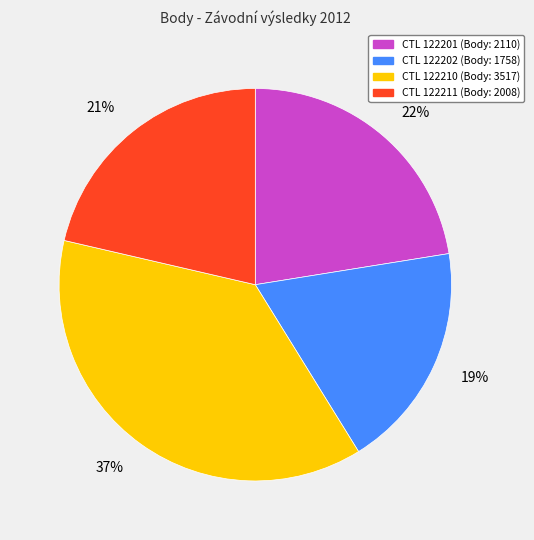

Does any single category account for the majority?

No